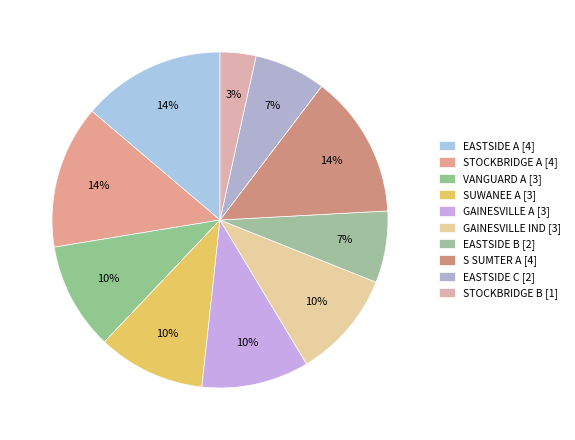

The VANGUARD A slice represents 4% of the pie. True or false?

False